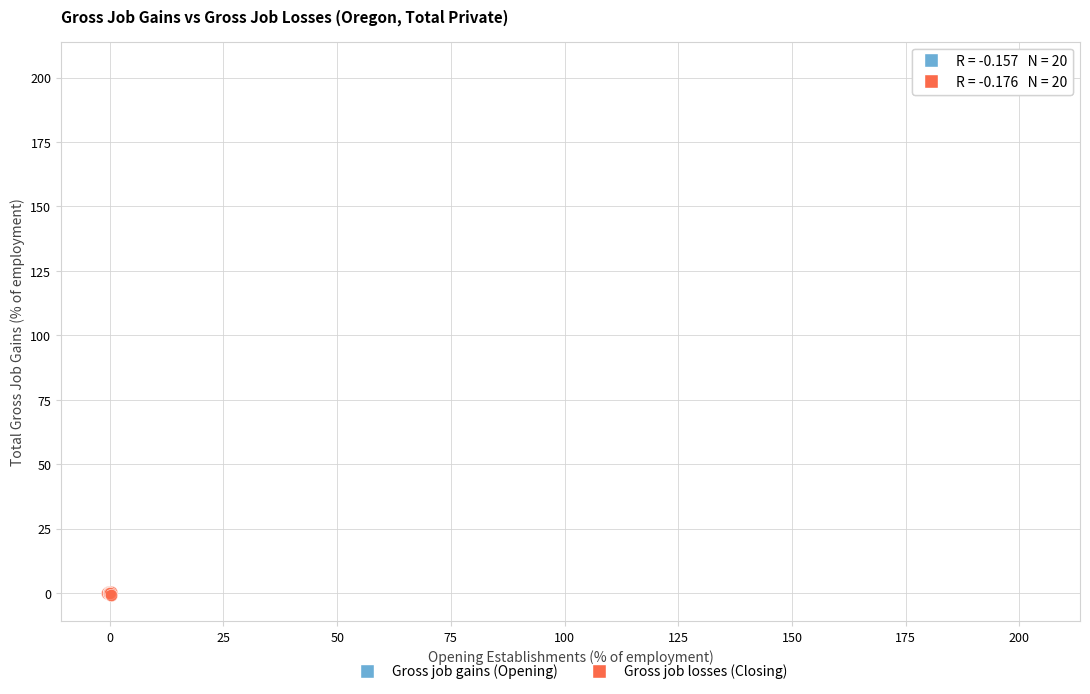

Which series contains the highest Y value?

Gross job gains (Opening)